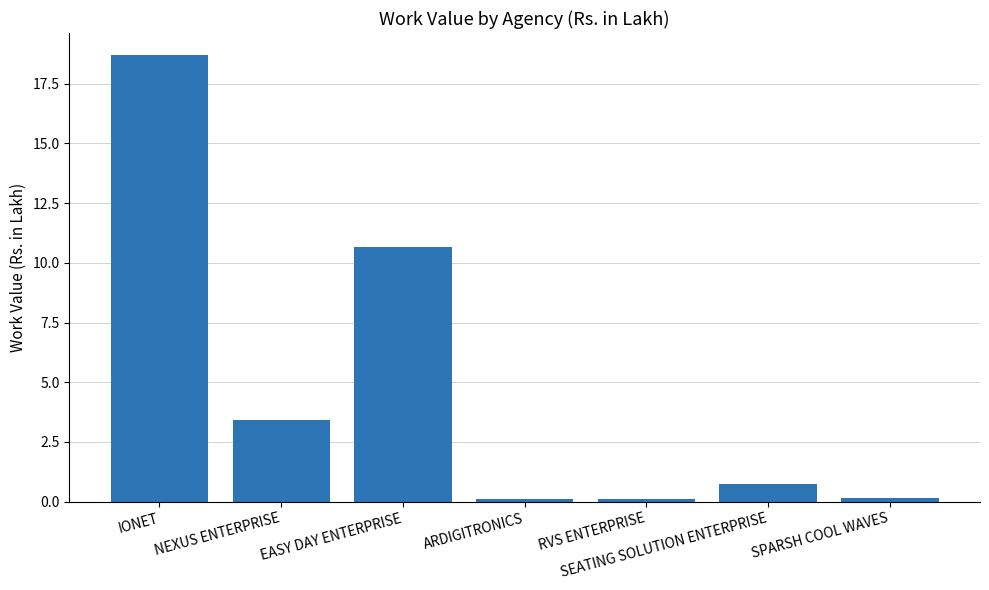

What is the label of the 4th bar from the right?

ARDIGITRONICS